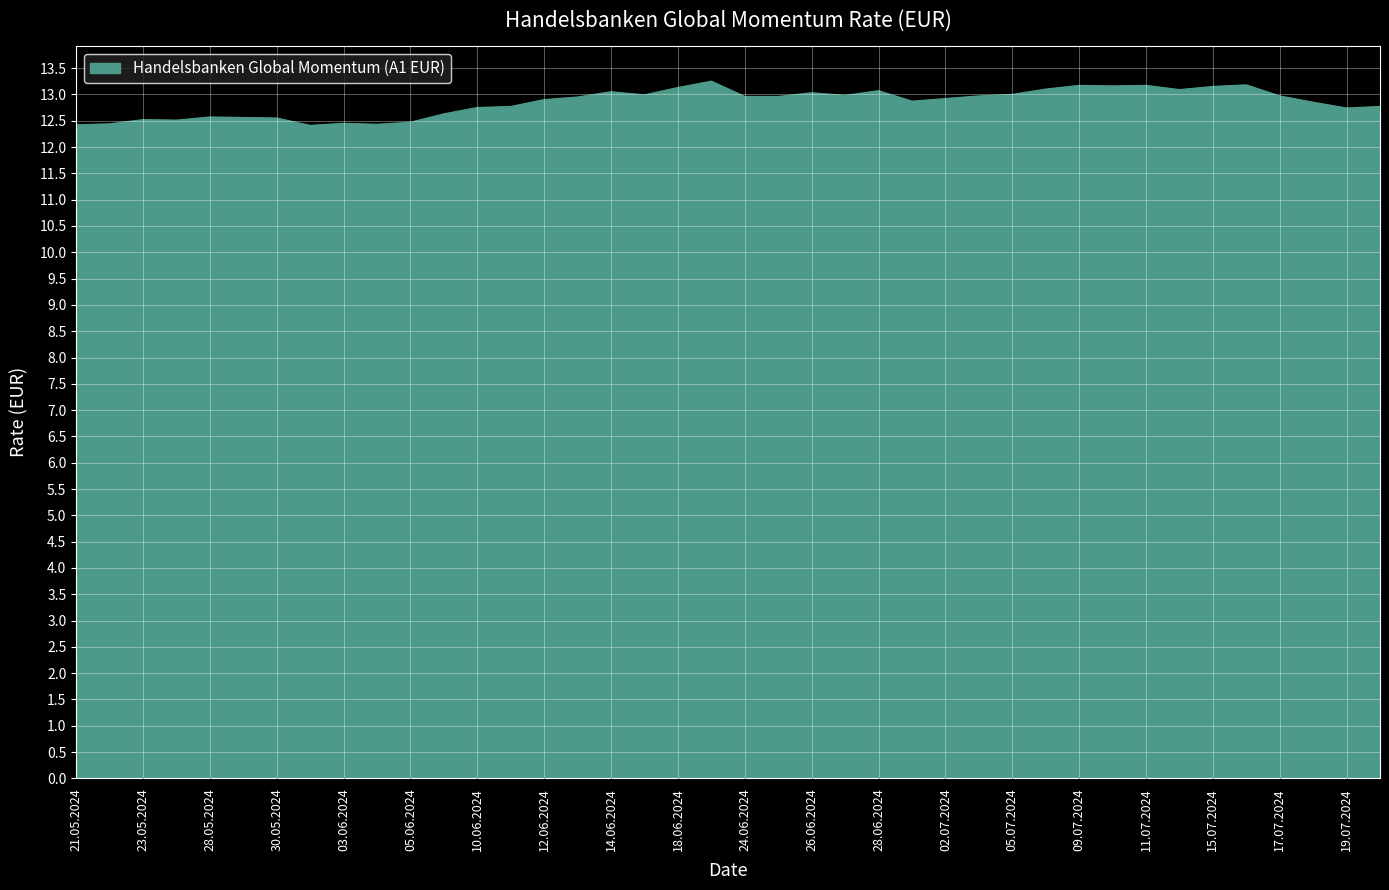

What is the smallest value displayed?

12.4